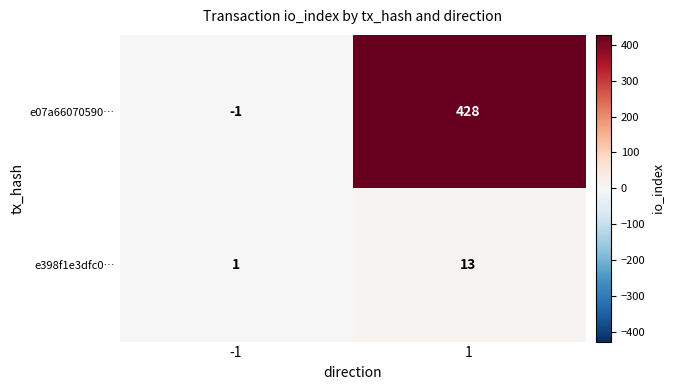

Rank the series by their maximum value, from lowest to highest.

e398f1e3dfc0…, e07a66070590…